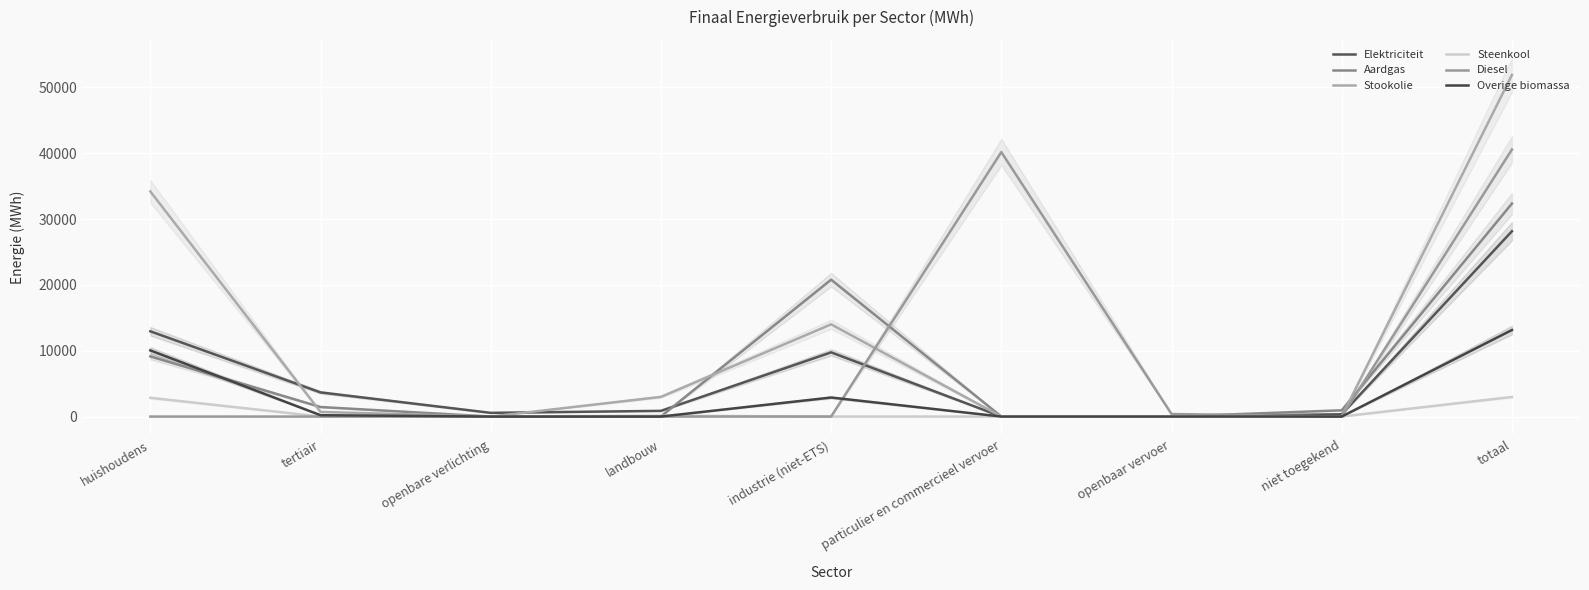

At how many categories does at least one series exceed 35944?

2